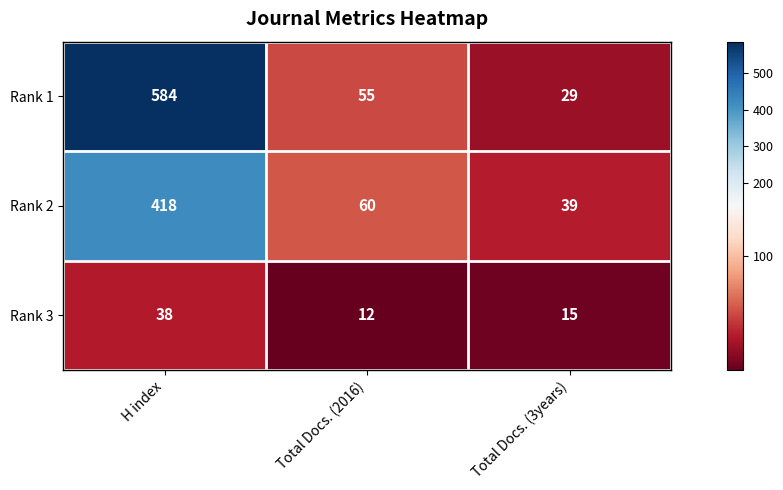

What is the total value across all series at Total Docs. (2016)?

127